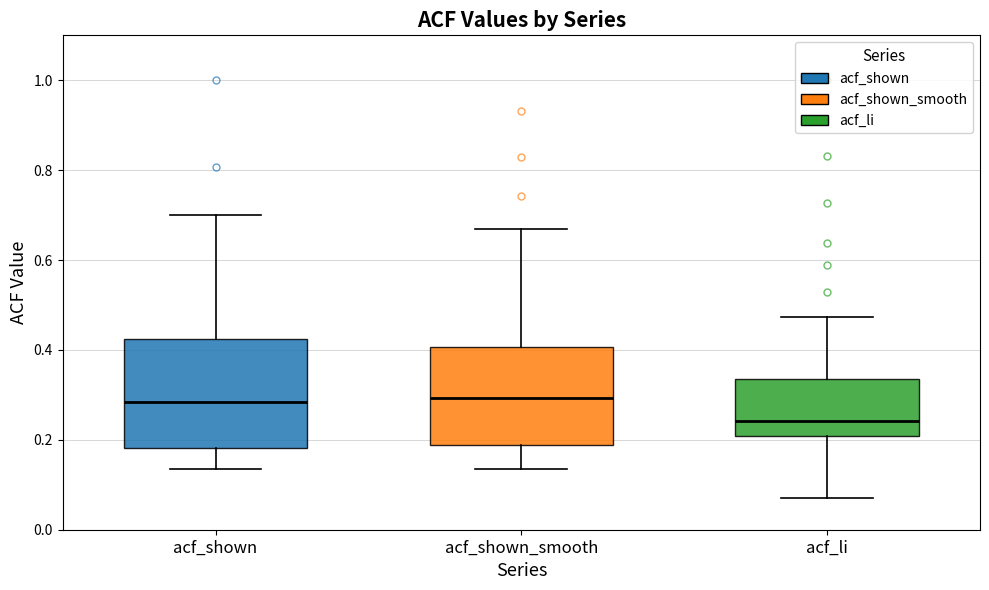

Reading left to right, transcribe this box plot: for each box, give where its median line is, the range the box spans, and where its two whiskers end, as read against the y-axis. The values are not printed on the chart, so give them approximately, as read against the axis.

acf_shown: median 0.28, box 0.18 to 0.42, whiskers 0.14 to 0.70
acf_shown_smooth: median 0.30, box 0.18 to 0.40, whiskers 0.14 to 0.66
acf_li: median 0.24, box 0.20 to 0.34, whiskers 0.08 to 0.48